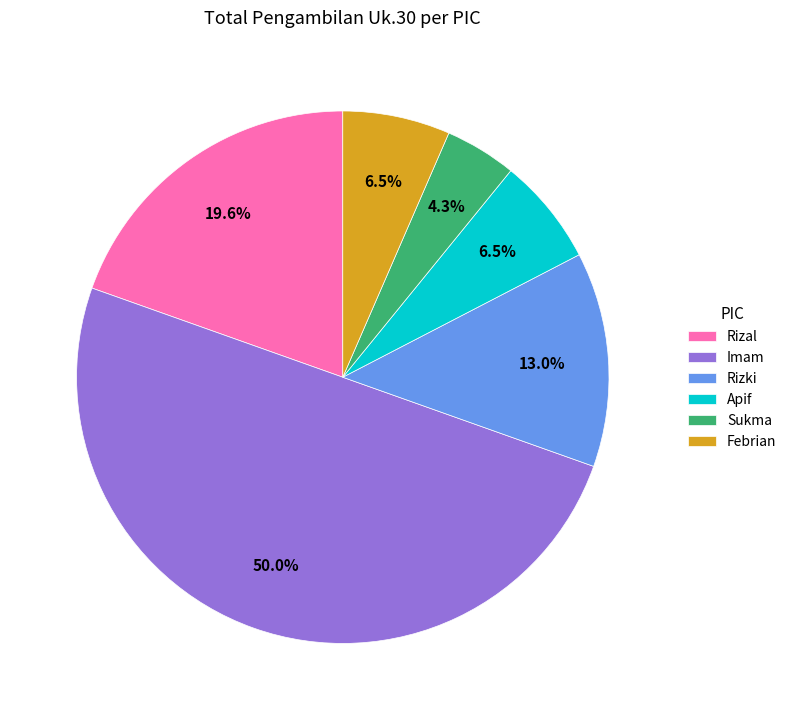

To the nearest percent, what percentage of the pie is Imam?

50%